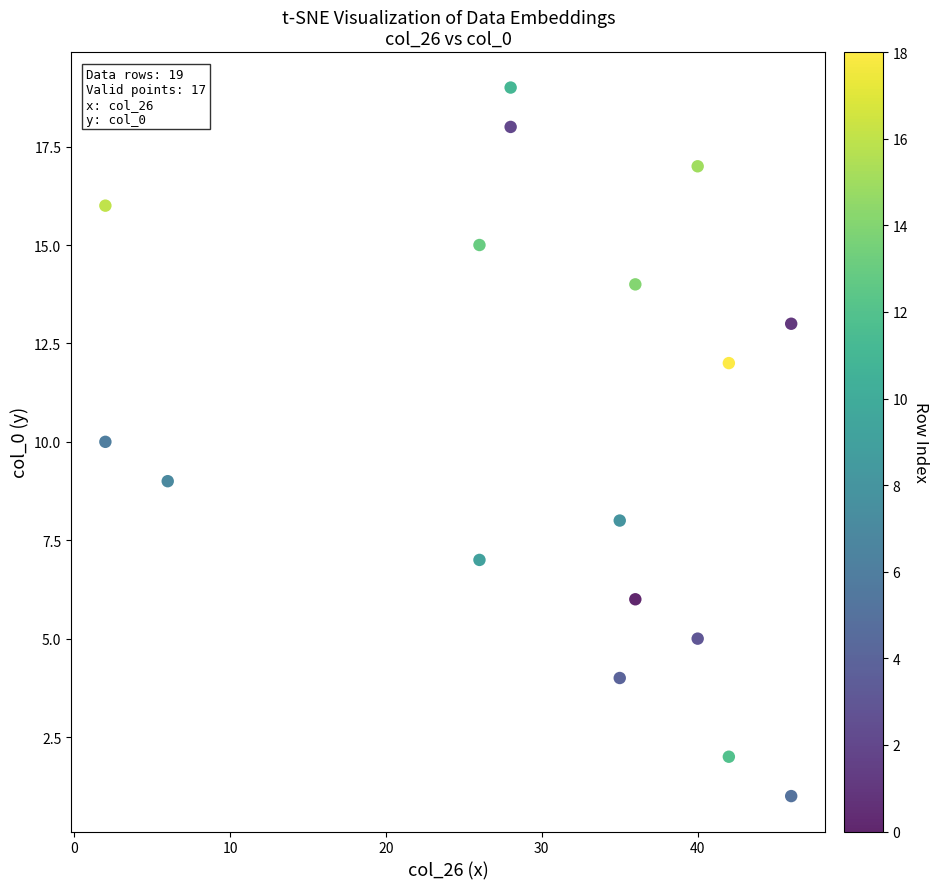

What is the range of Y values (max minus min)?

18